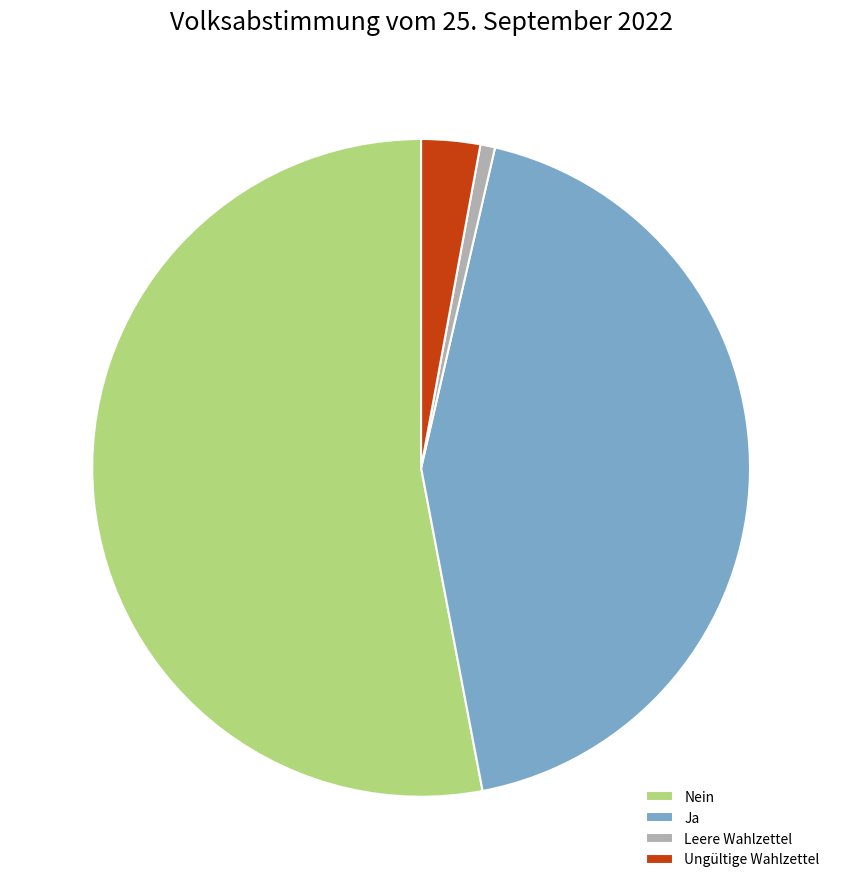

Between Ungültige Wahlzettel and Nein, which is larger?

Nein